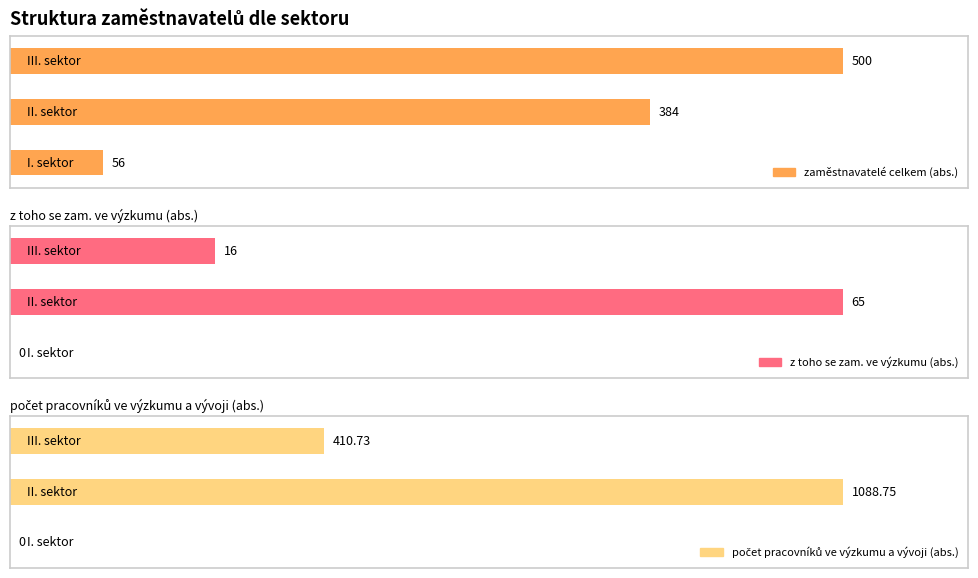

Count the zaměstnavatelé celkem (abs.) values in the range 56 to 500.

3